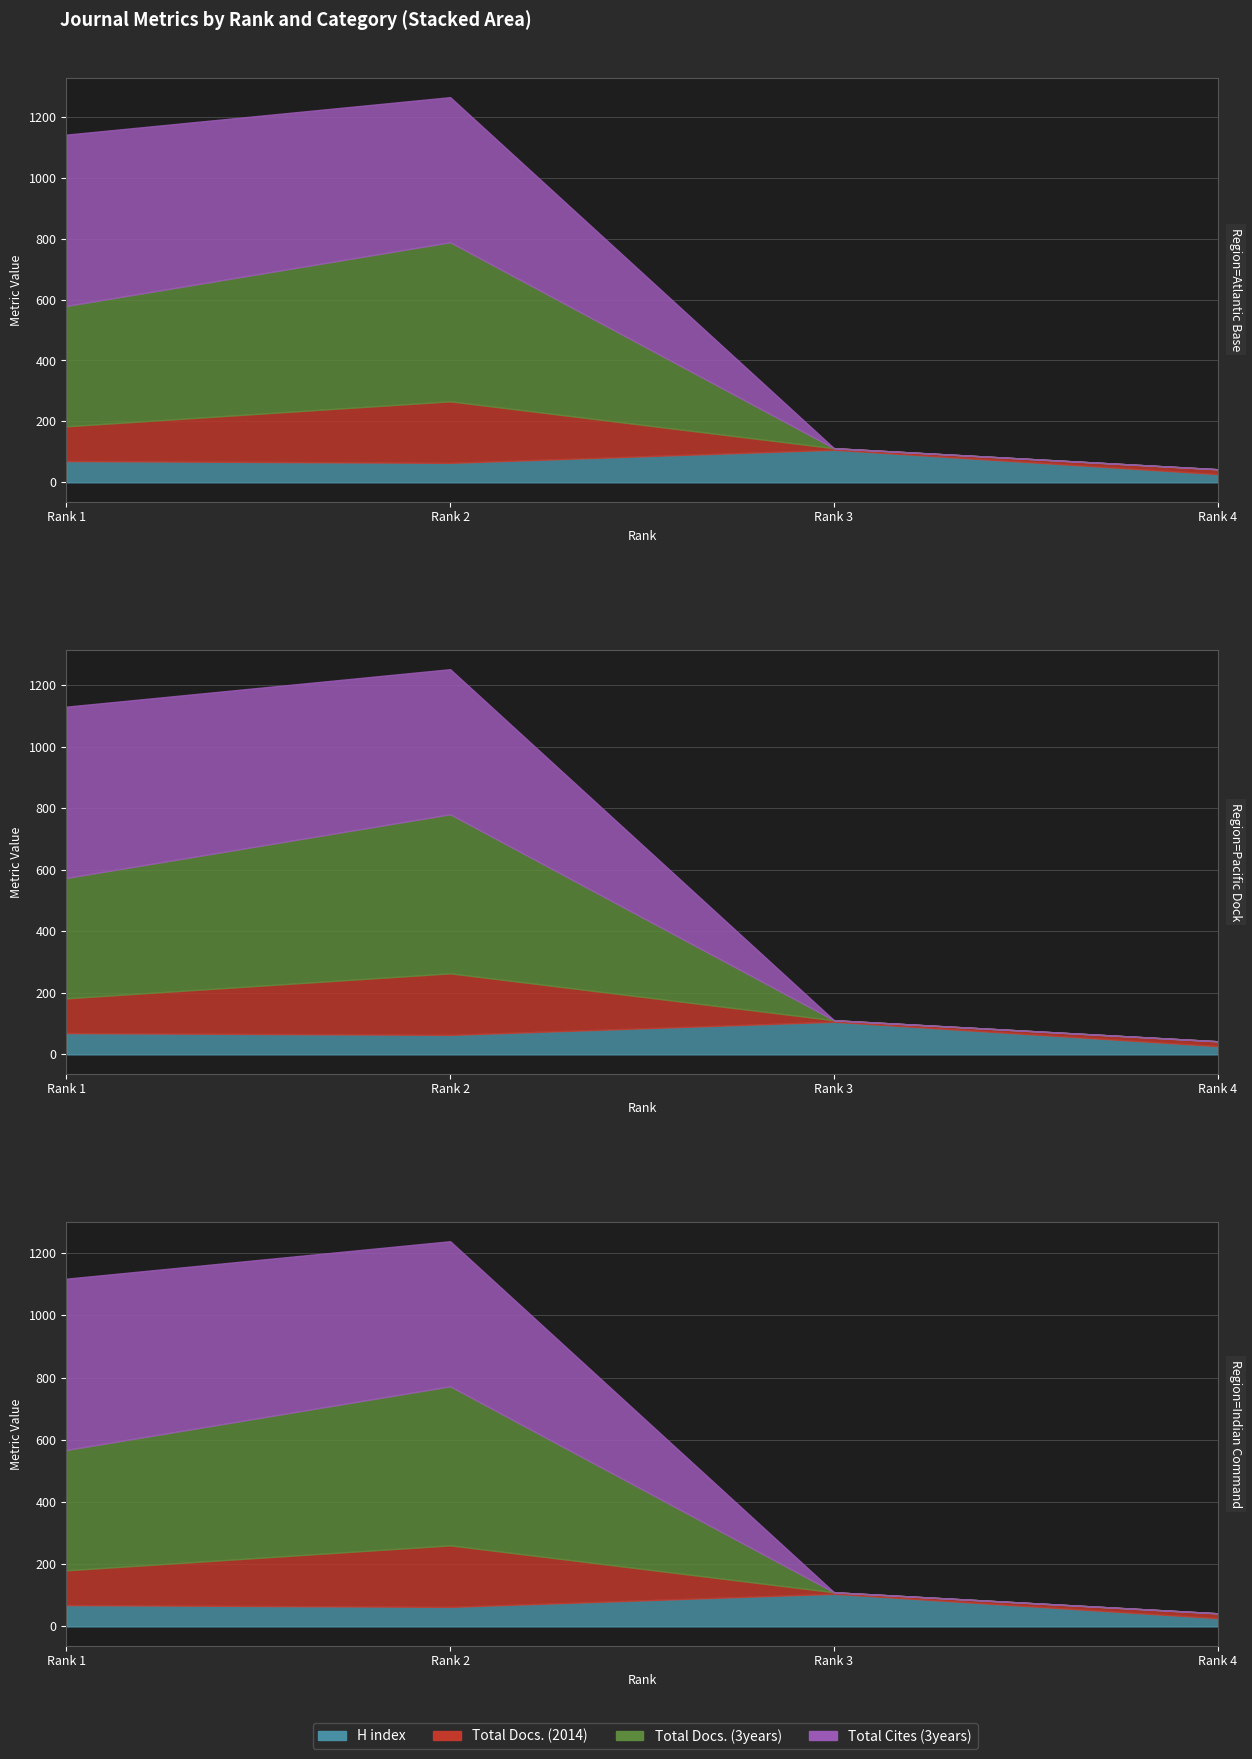

True or false: Total Docs. (3years) has a value of -173 at Rank 4.

False